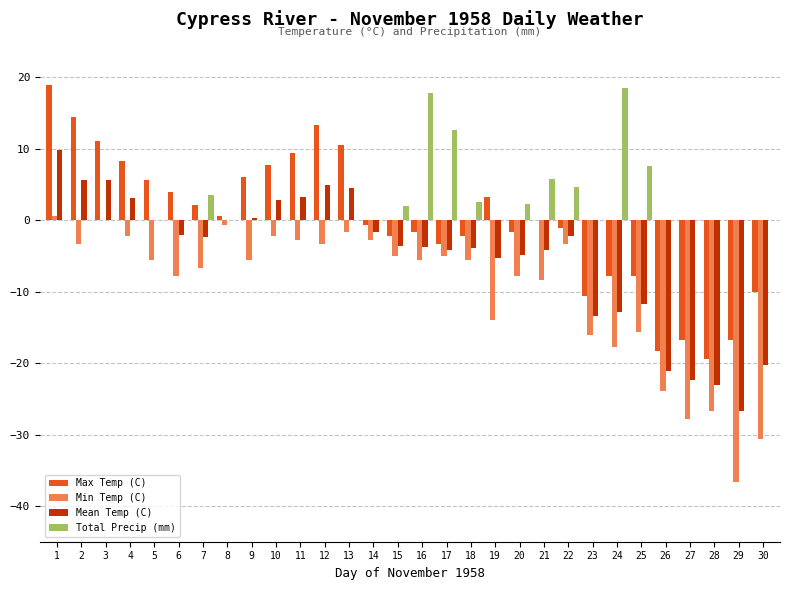

What is the sum of all Min Temp (C) values?

-293.7